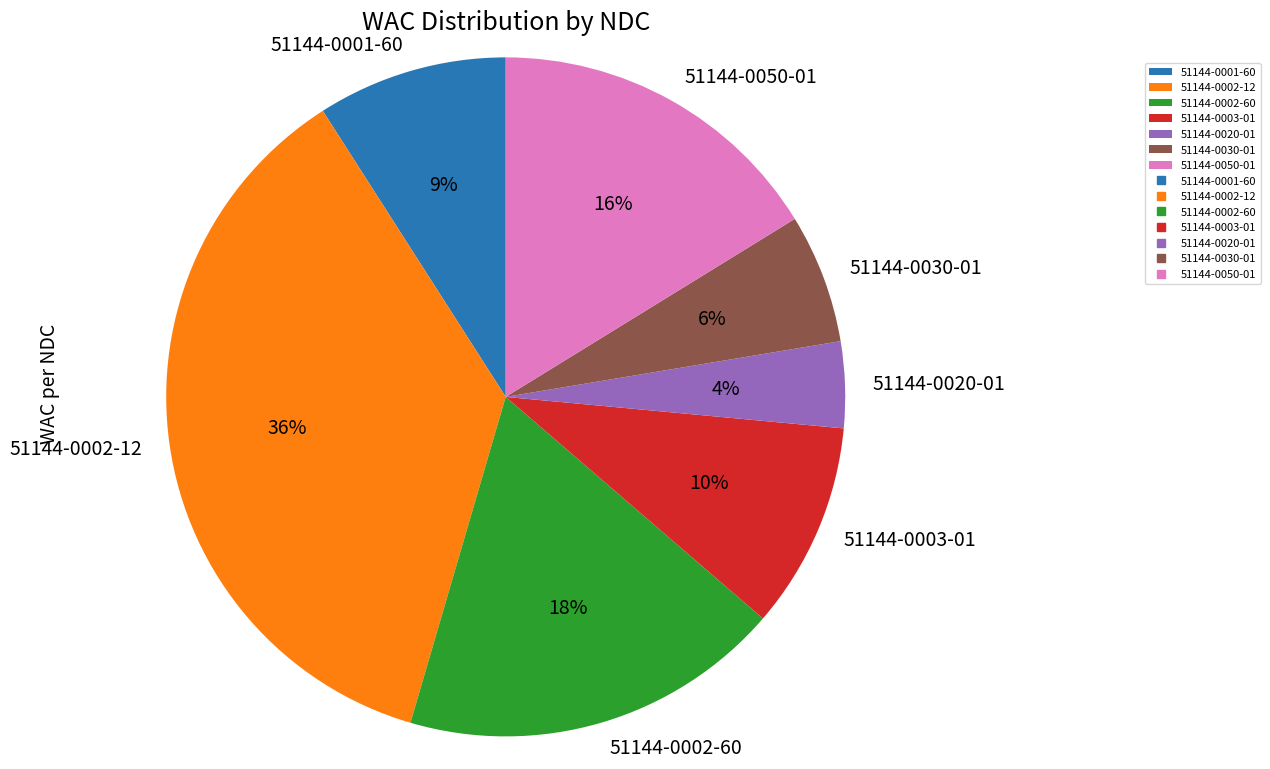

To the nearest percent, what is the average slice percentage?

14%